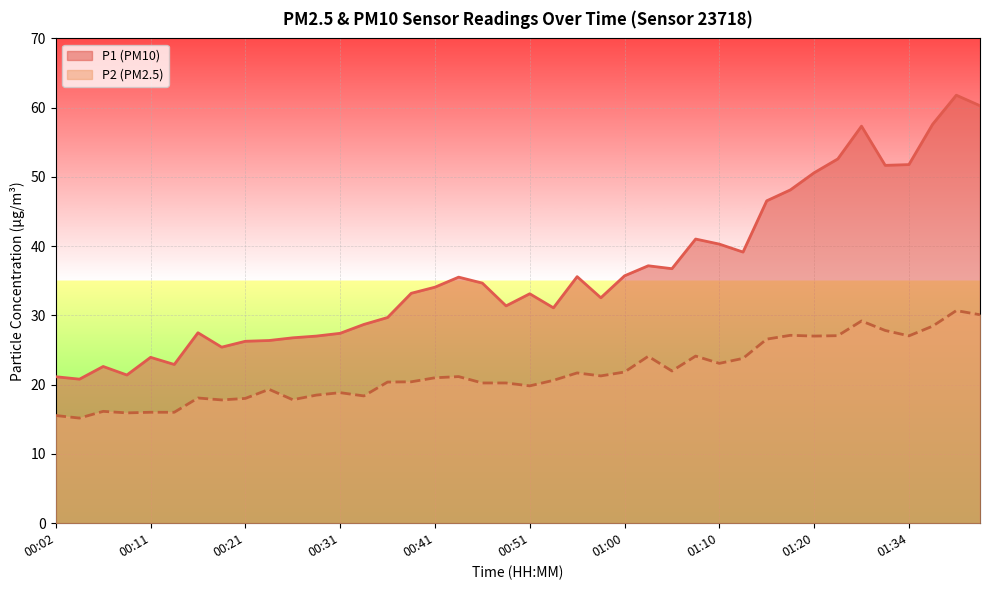

In P2, how many points are higher than both neighbors (excluding endpoints)?

11